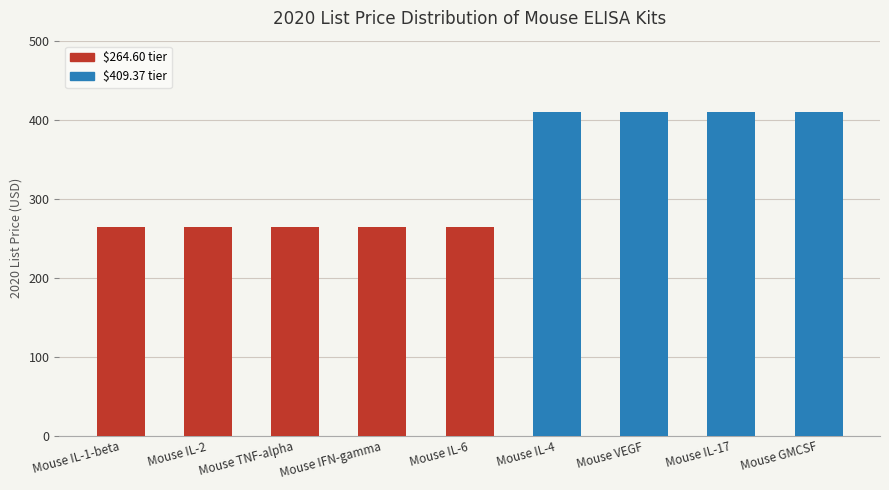

What is the difference between the values at Mouse IL-17 and Mouse IL-1-beta?

144.8